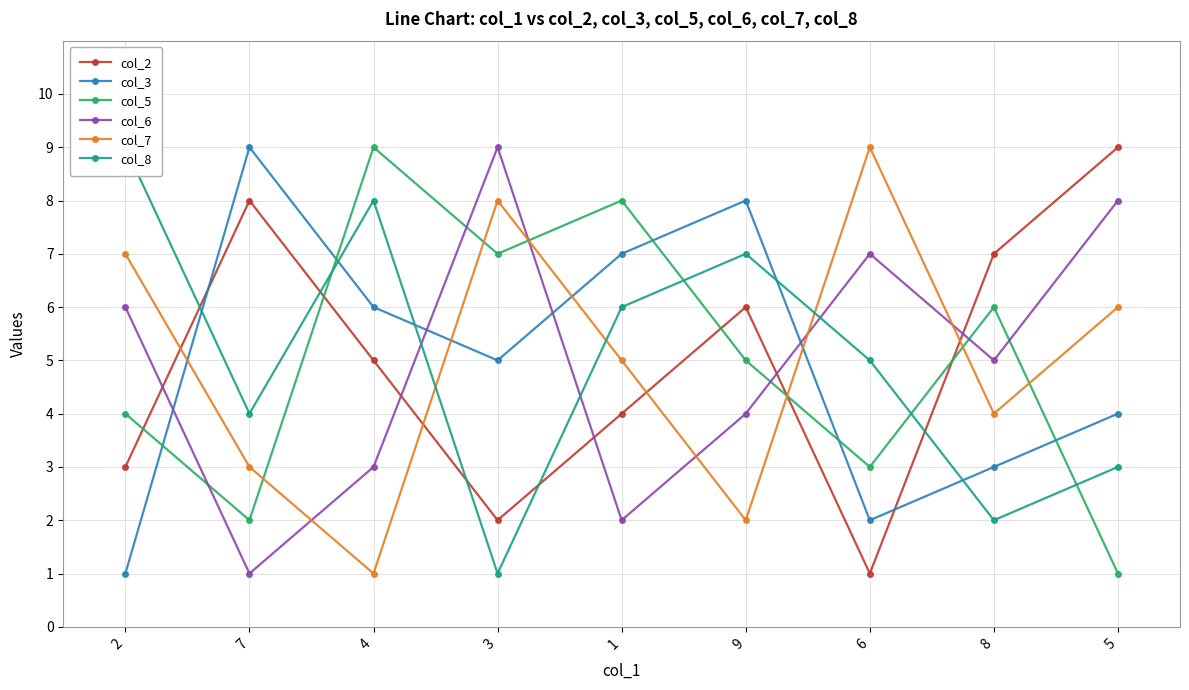

List the series in order of their peak value, highest first.

col_2, col_3, col_5, col_6, col_7, col_8